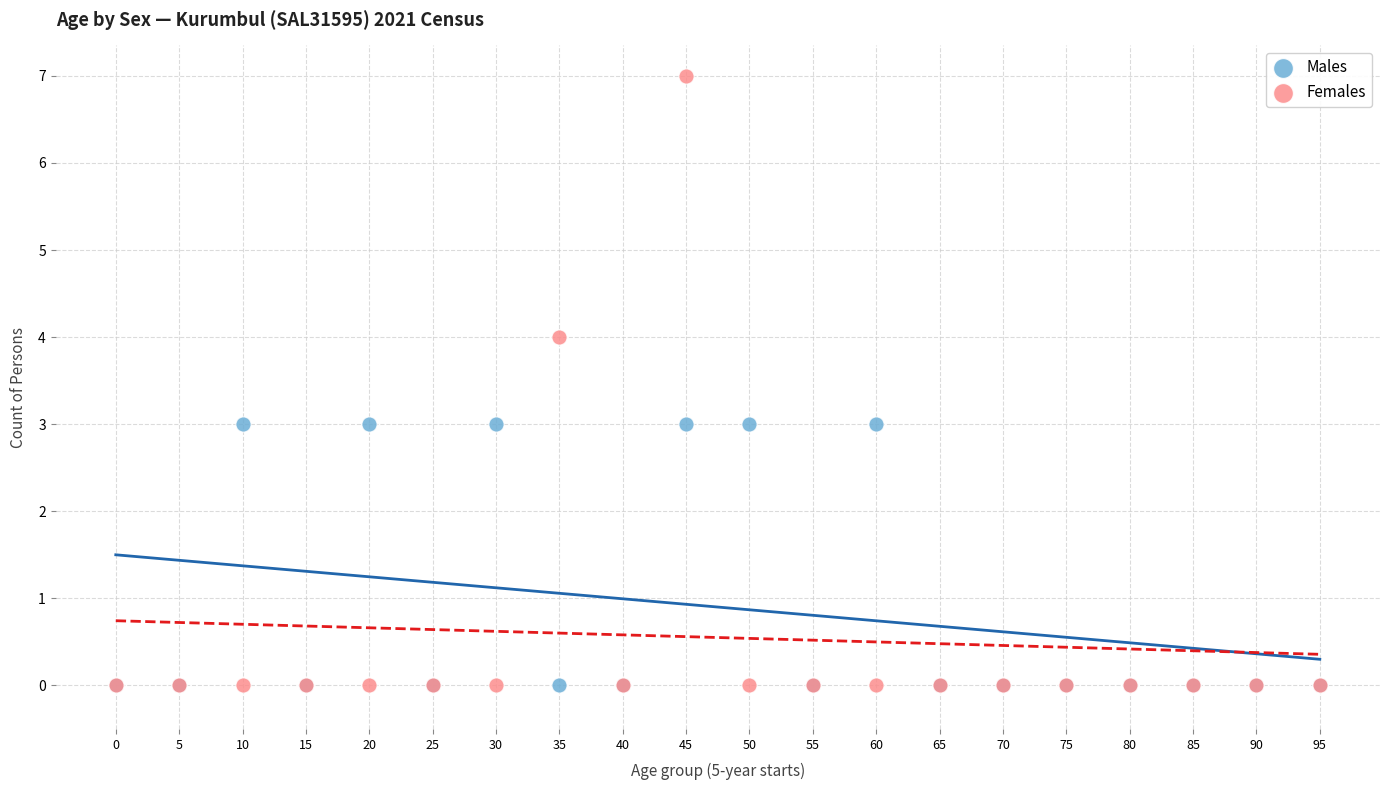

What are all the series names shown in the legend?

Males, Females